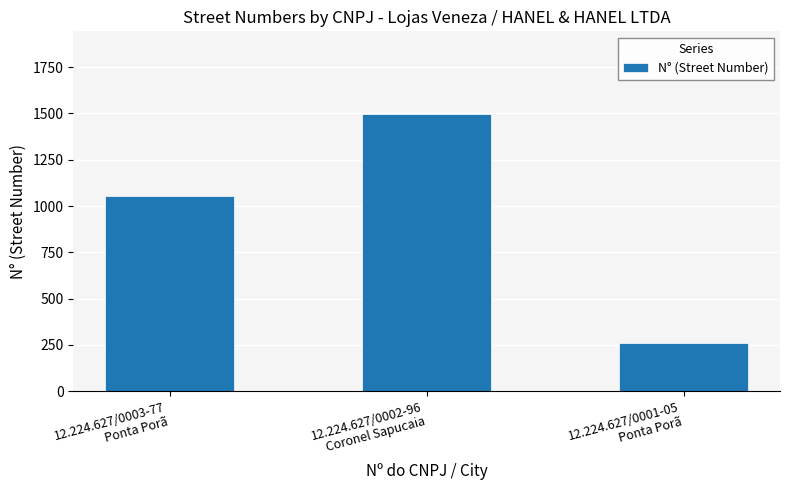

What is the label of the 3rd bar from the right?

12.224.627/0003-77
Ponta Porã